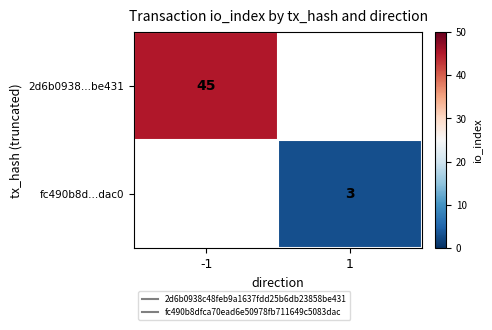

How many positive values does the 2d6b0938...be431 series have?

1